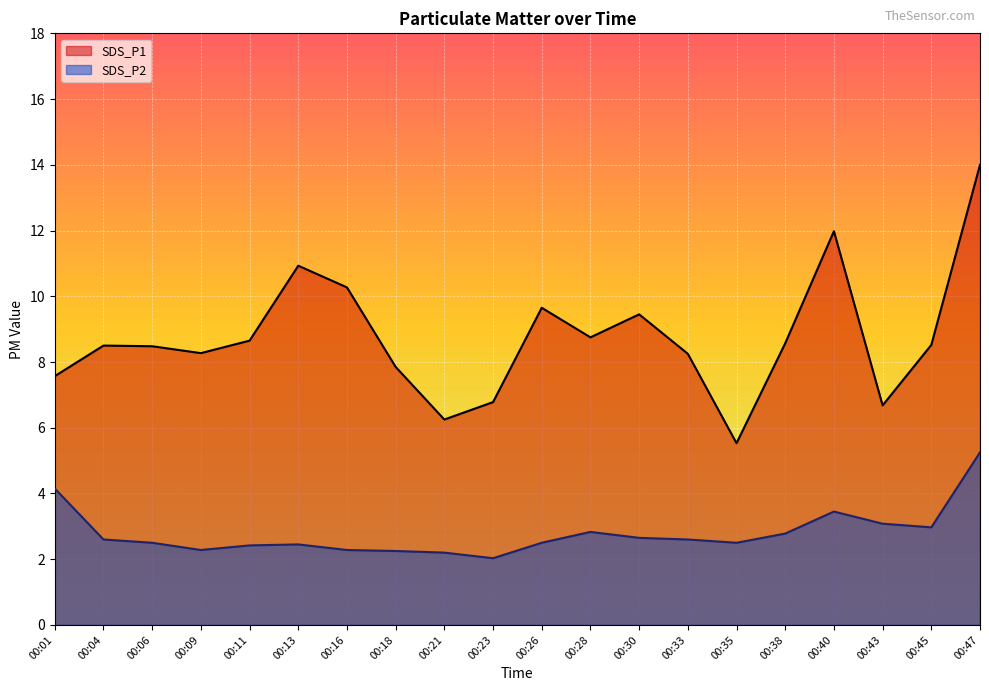

What are all the series names shown in the legend?

SDS_P1, SDS_P2